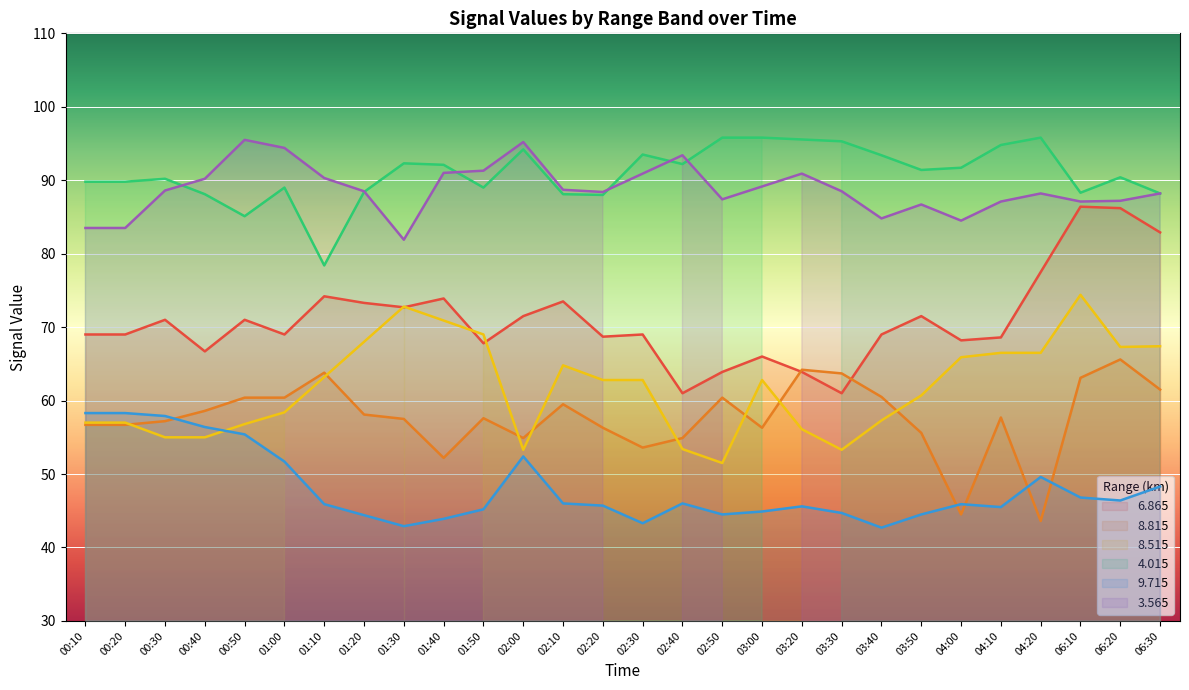

What is the maximum value for 8.815?

65.6